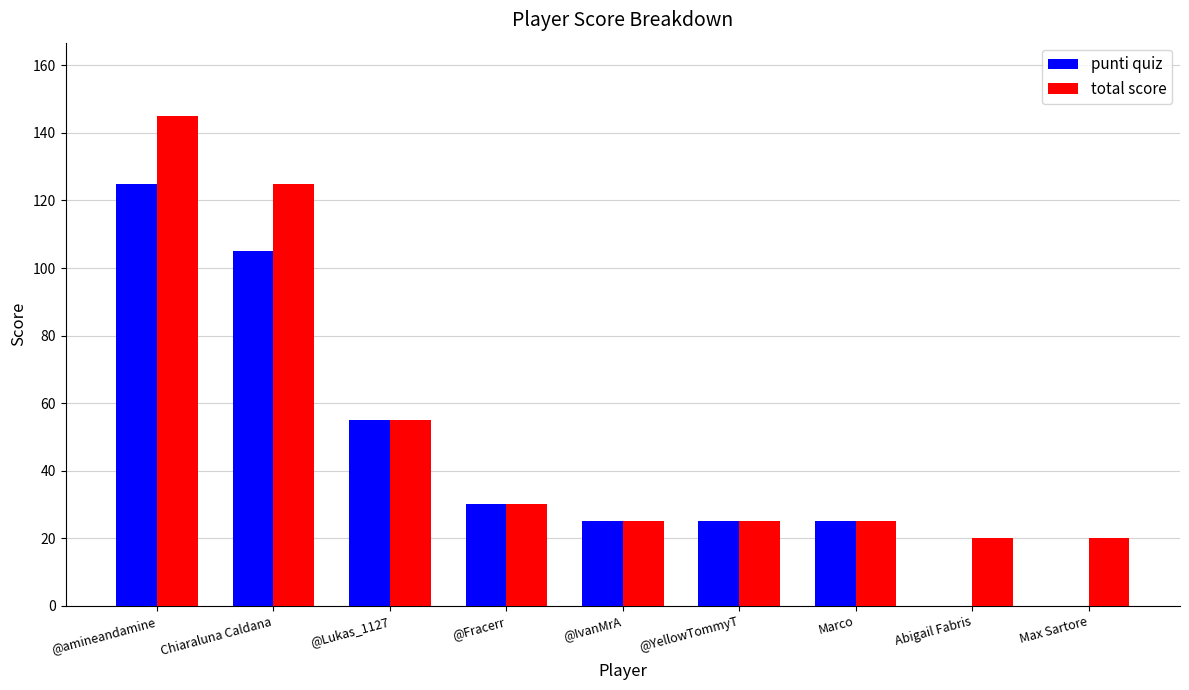

The value of total score at @Lukas_1127 is 16. True or false?

False